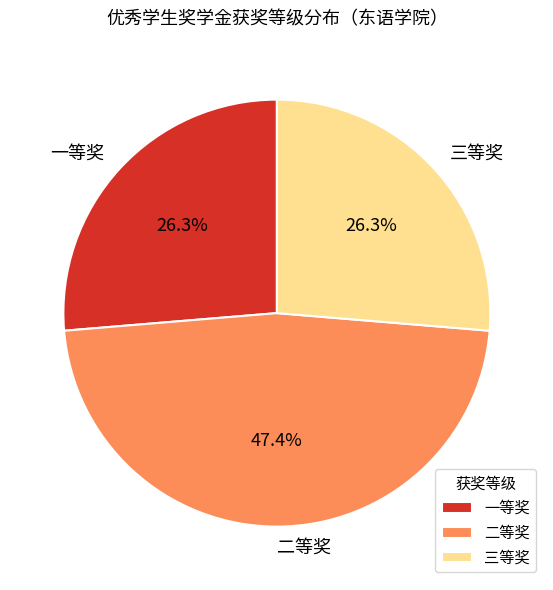

Is it true that 一等奖 is 37% of the pie?

False